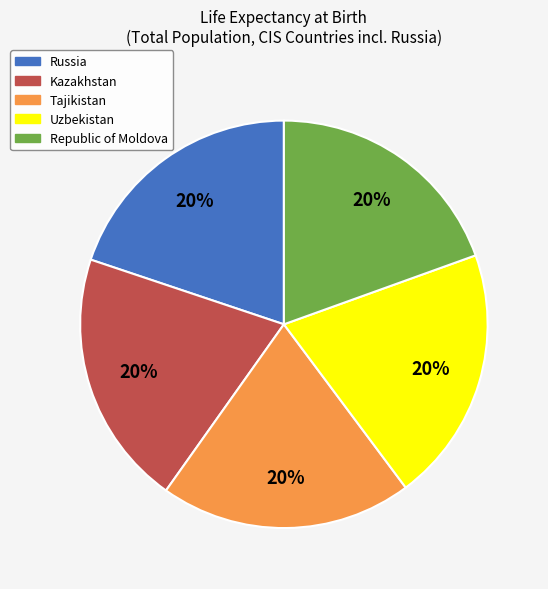

Is the sum of Russia and Kazakhstan greater than half?

No